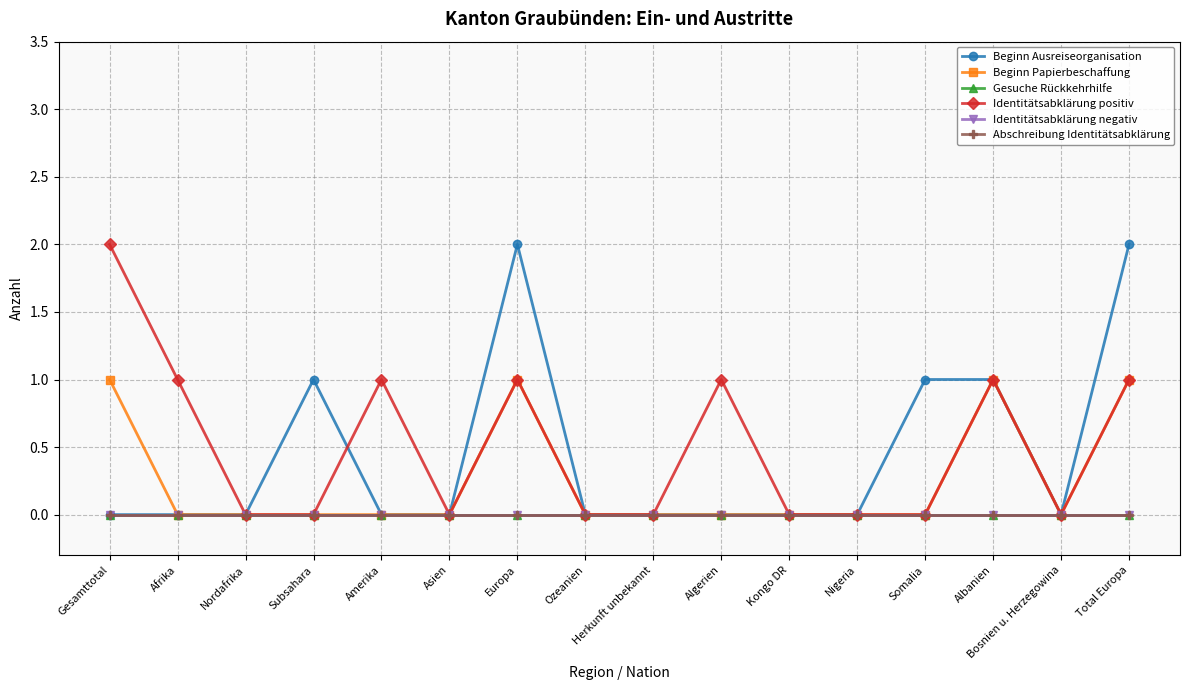

Does the chart have visible grid lines?

Yes